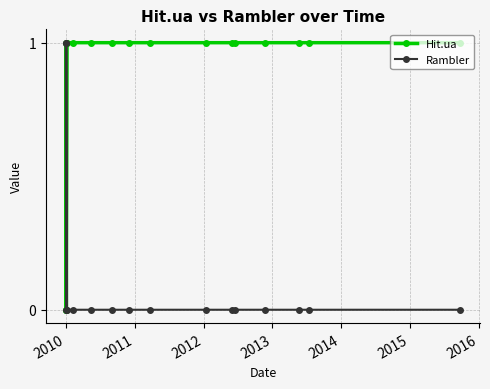

Count the Hit.ua values in the range 1 to 2.

14